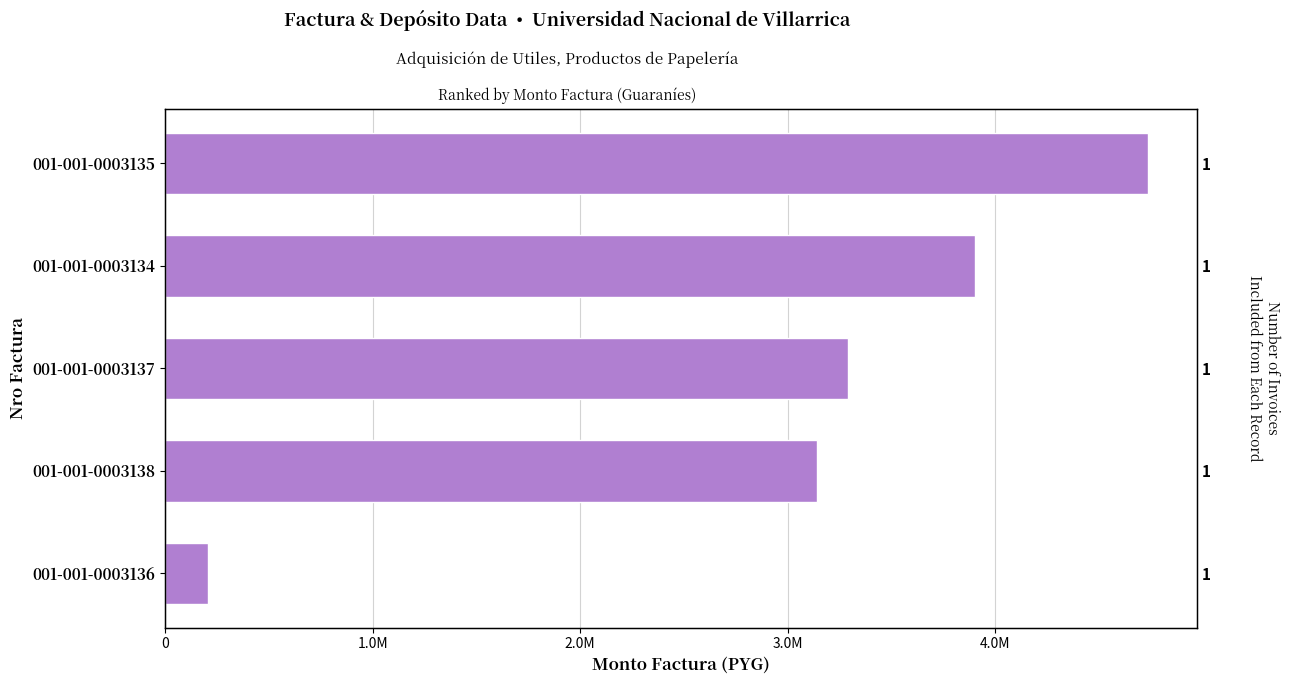

The value at 001-001-0003138 is 1048917. True or false?

False